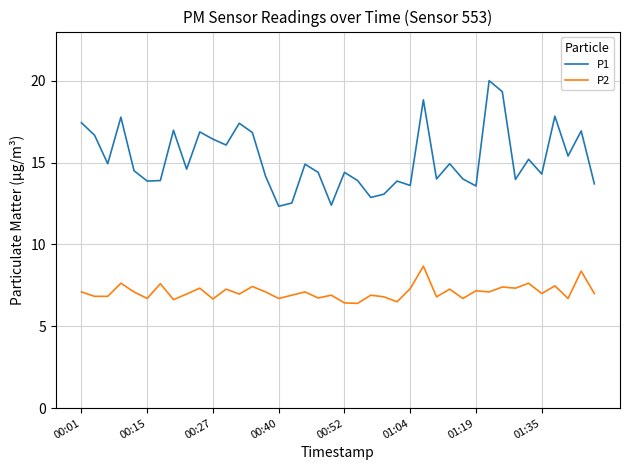

What is the difference between the maximum and minimum values in the P2 series?

2.3